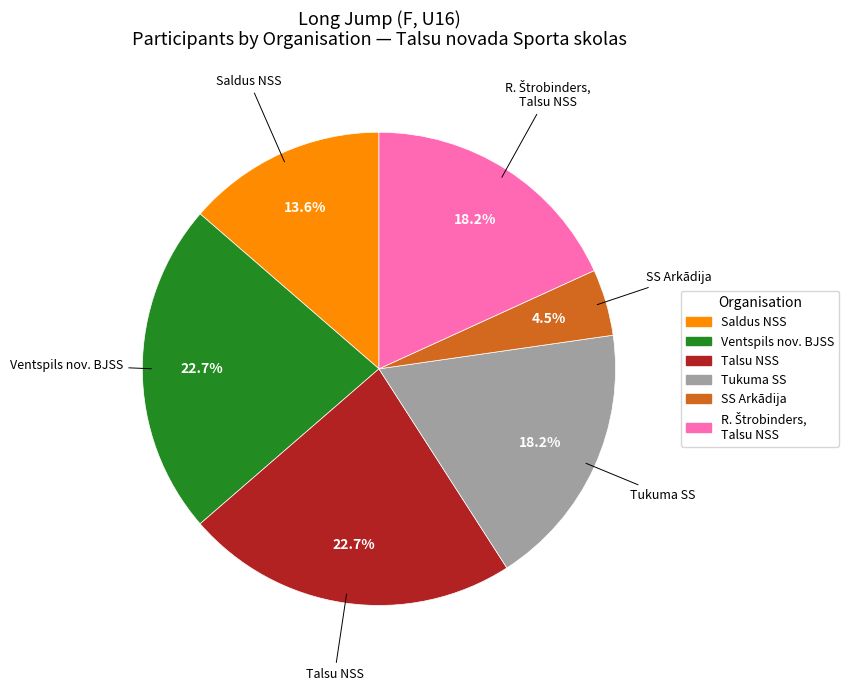

Is there any slice that represents more than half of the pie?

No